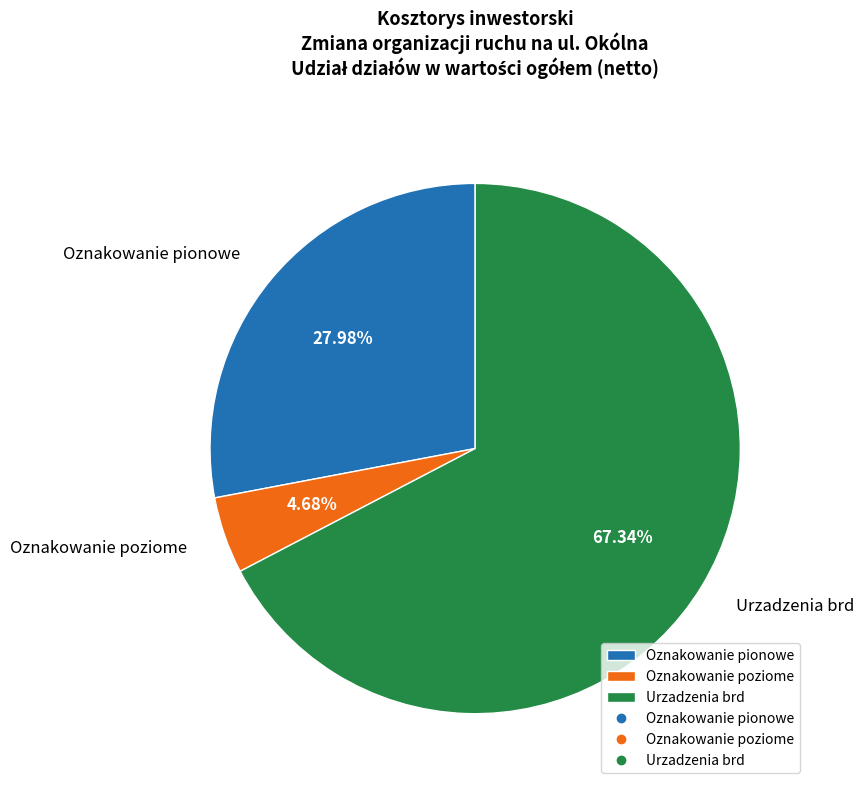

What percentage do Oznakowanie poziome and Oznakowanie pionowe together represent?

32.7%